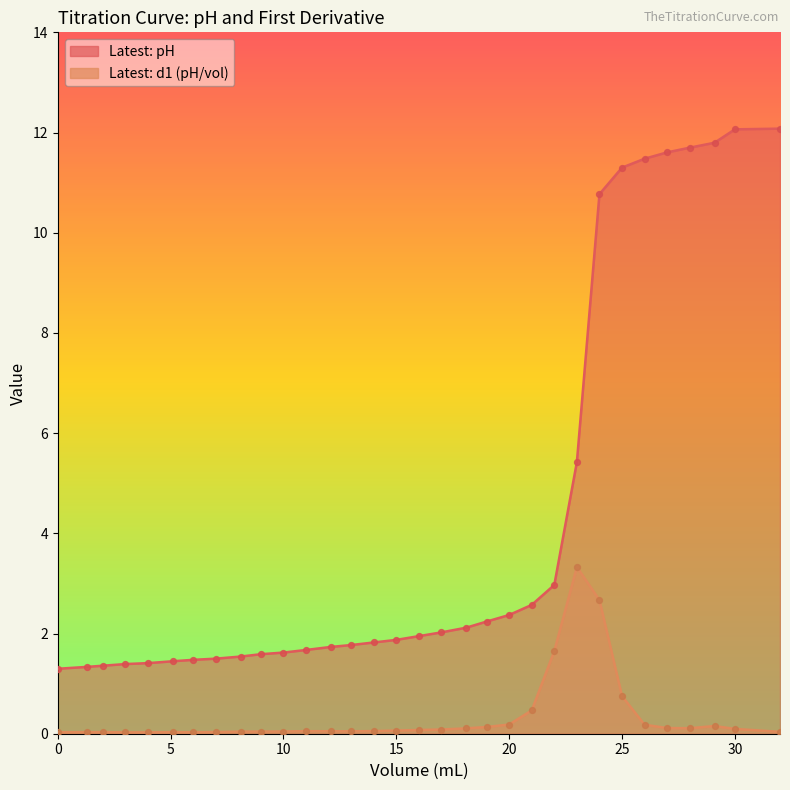

What are all the series names shown in the legend?

Latest: pH, Latest: d1 (pH/vol)